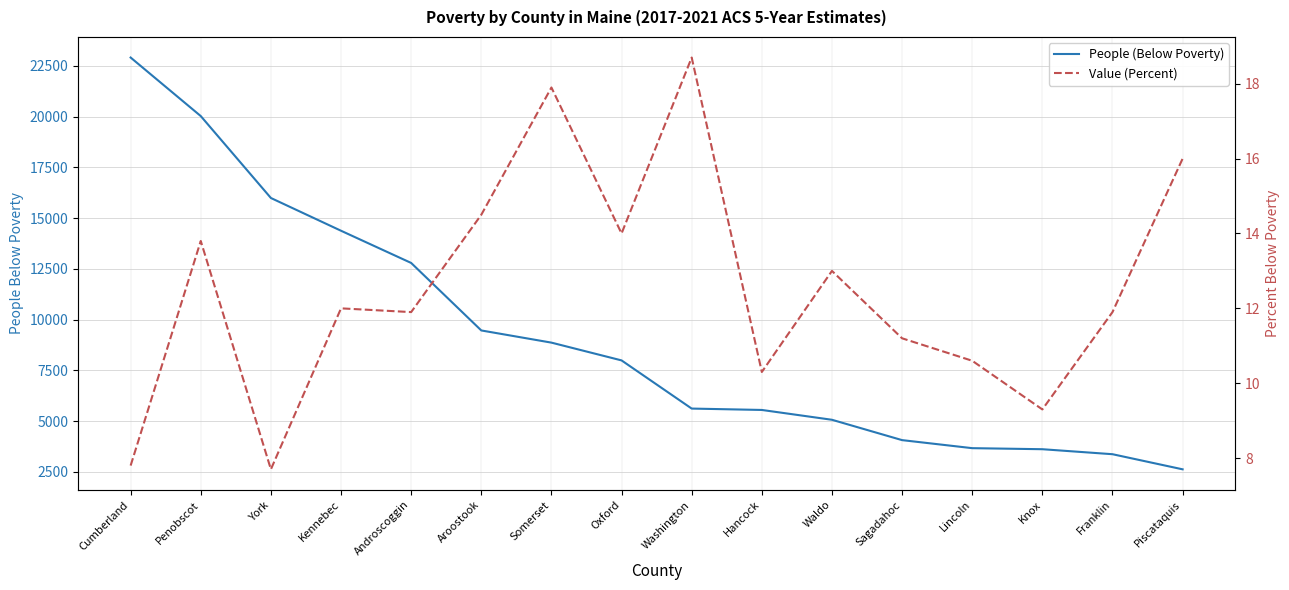

What is the average value of the People (Below Poverty) series?

9124.5